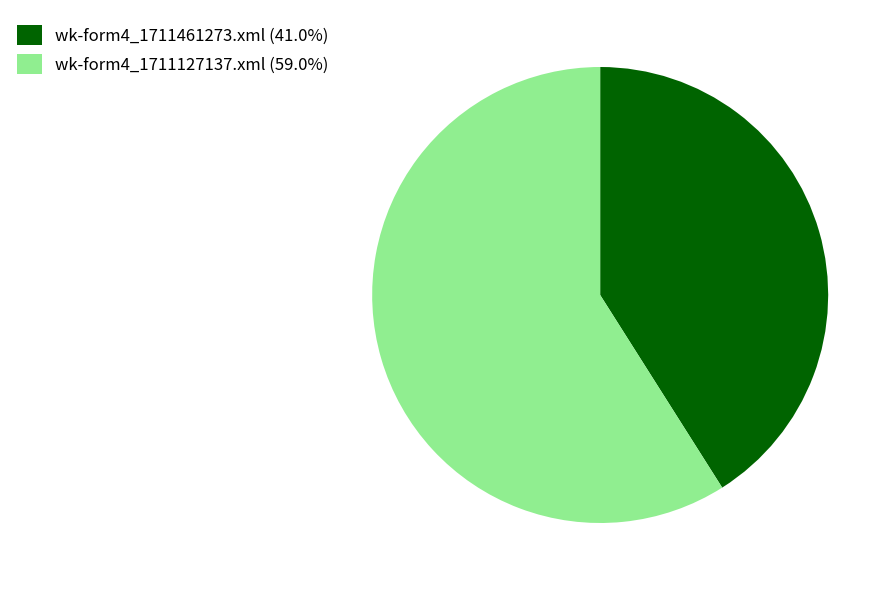

Which has a higher value, wk-form4_1711127137.xml or wk-form4_1711461273.xml?

wk-form4_1711127137.xml